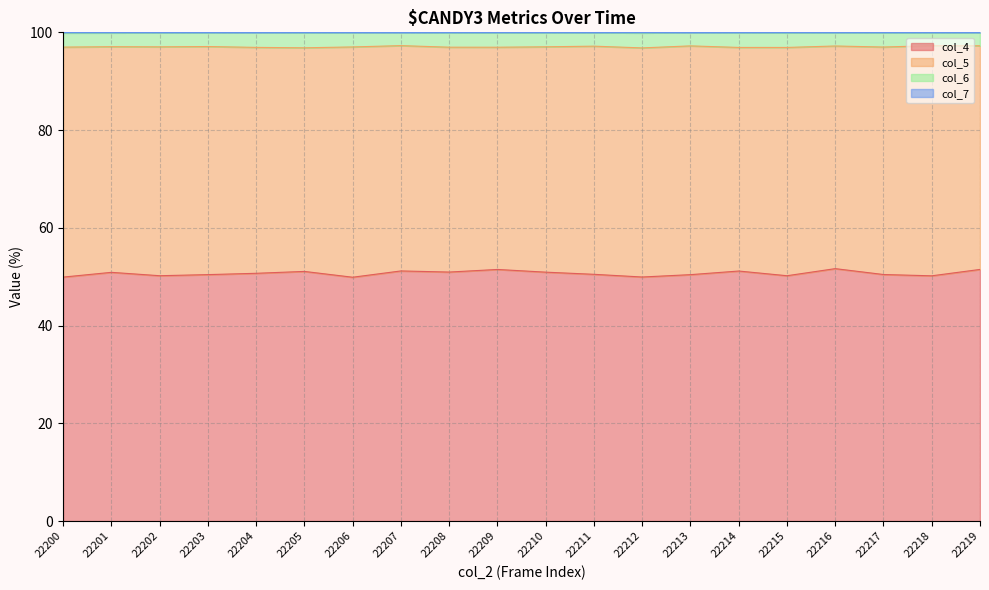

What is the maximum value for col_4?

51.7